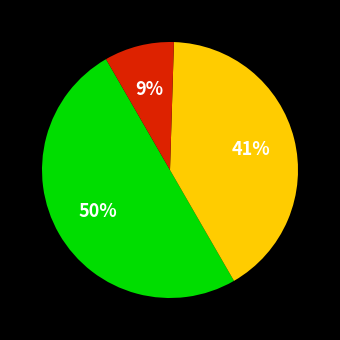

To the nearest percent, what is the average slice percentage?

33%